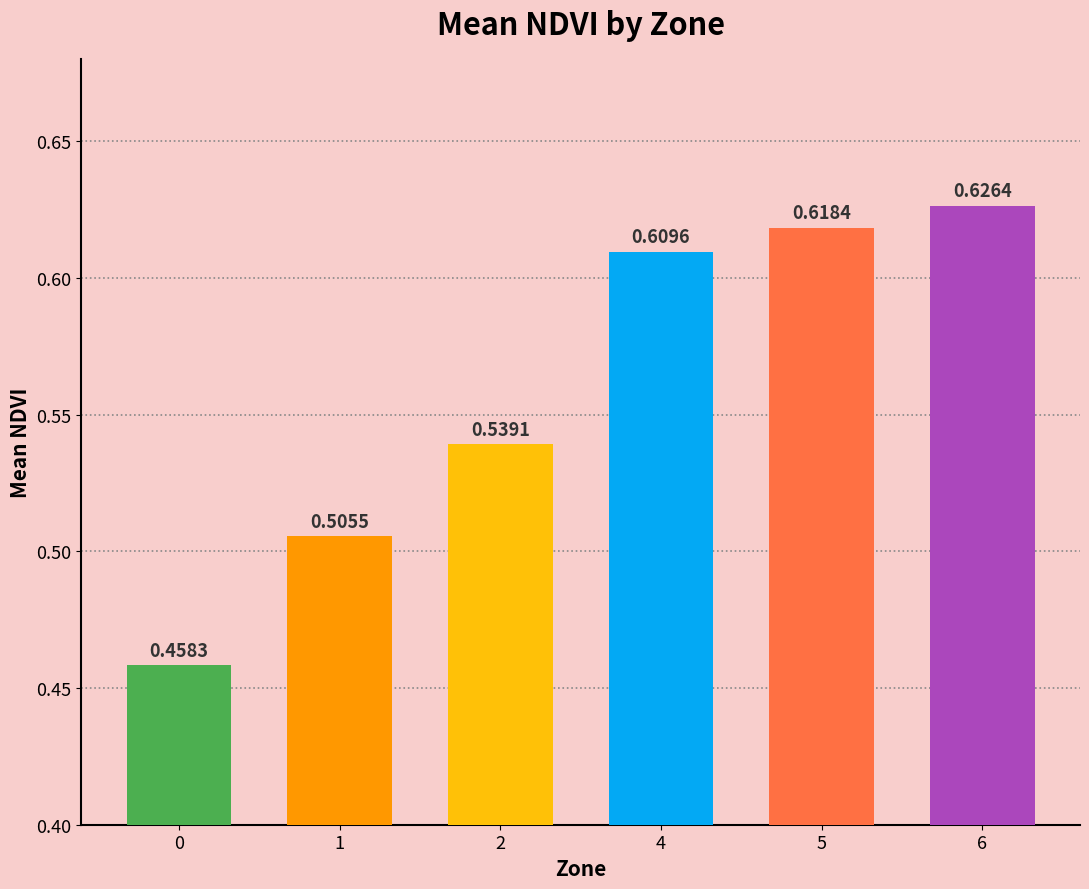

What is the sum of the values at 4 and 5?

1.2